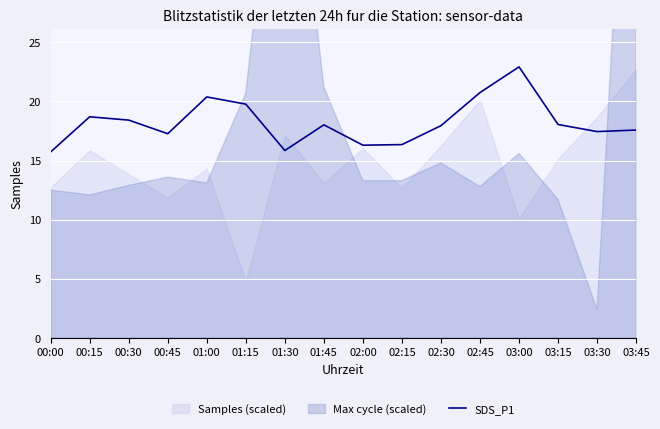

Reading left to right, transcribe all the data shown in this chart.

15.7	18.7	18.4	17.3	20.4	19.8	15.8	18.0	16.3	16.4	17.9	20.8	22.9	18.1	17.4	17.6